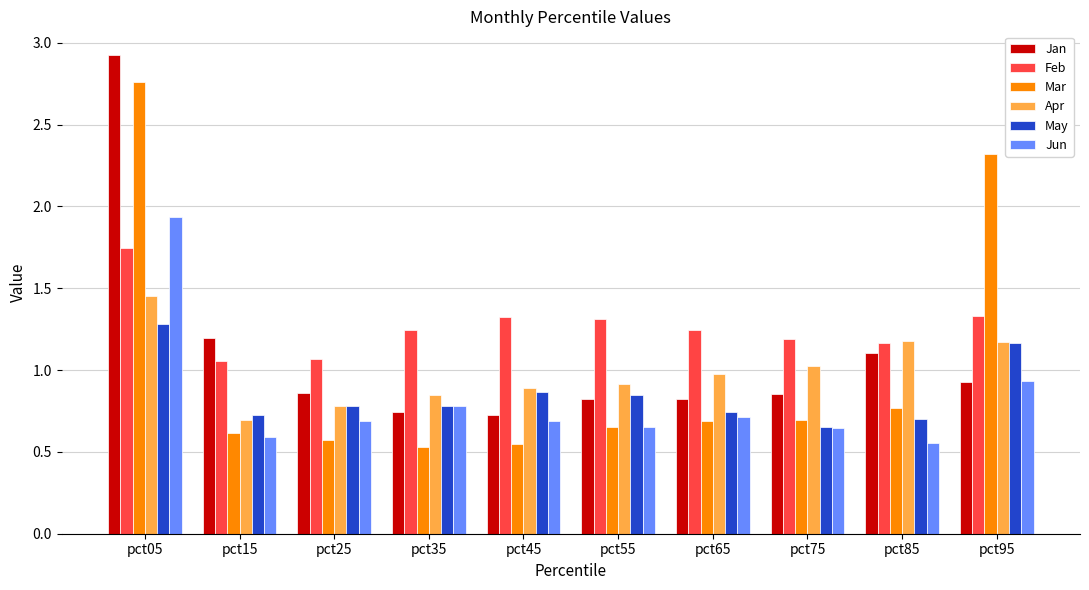

Which category has the highest value in the Mar series?

pct05